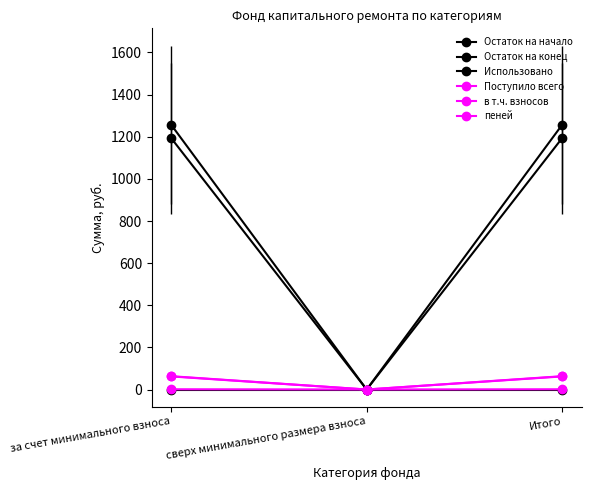

True or false: пеней has a value of 1.2 at за счет минимального взноса.

True